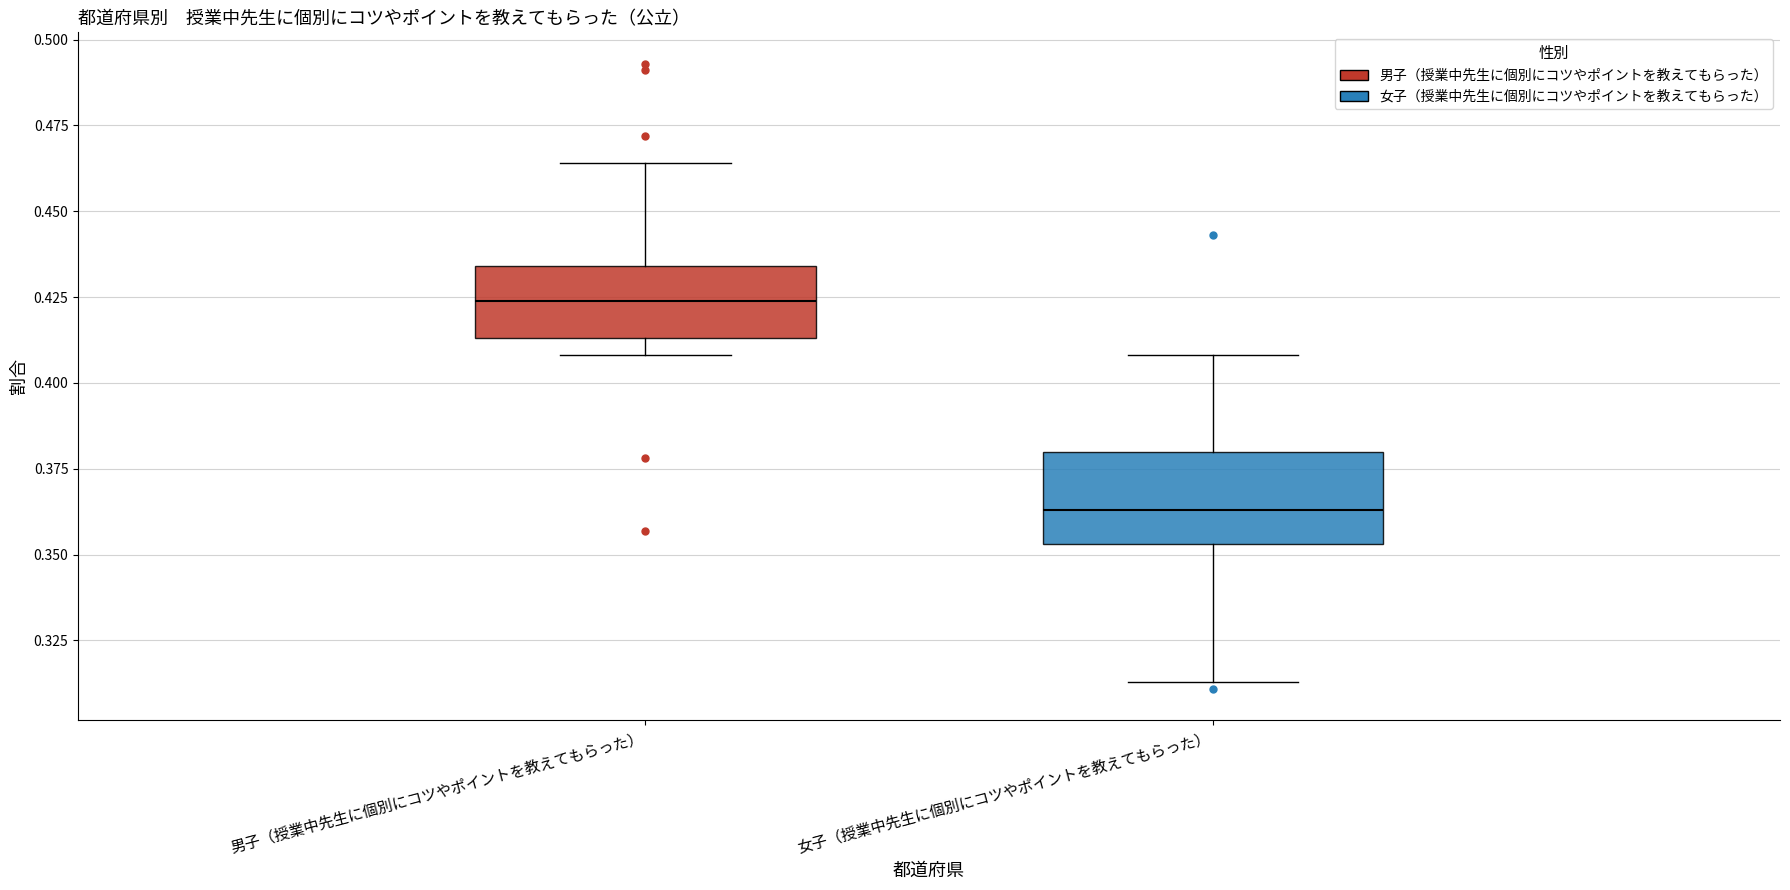

Reading left to right, read every box against the y-axis: the position of its median line, the range the box covers, and the ends of its whiskers. The values are not printed on the chart, so give them approximately, as read against the axis.

男子（授業中先生に個別にコツやポイントを教えてもらった）: median 0.425, box 0.415 to 0.435, whiskers 0.410 to 0.465
女子（授業中先生に個別にコツやポイントを教えてもらった）: median 0.365, box 0.355 to 0.380, whiskers 0.315 to 0.410